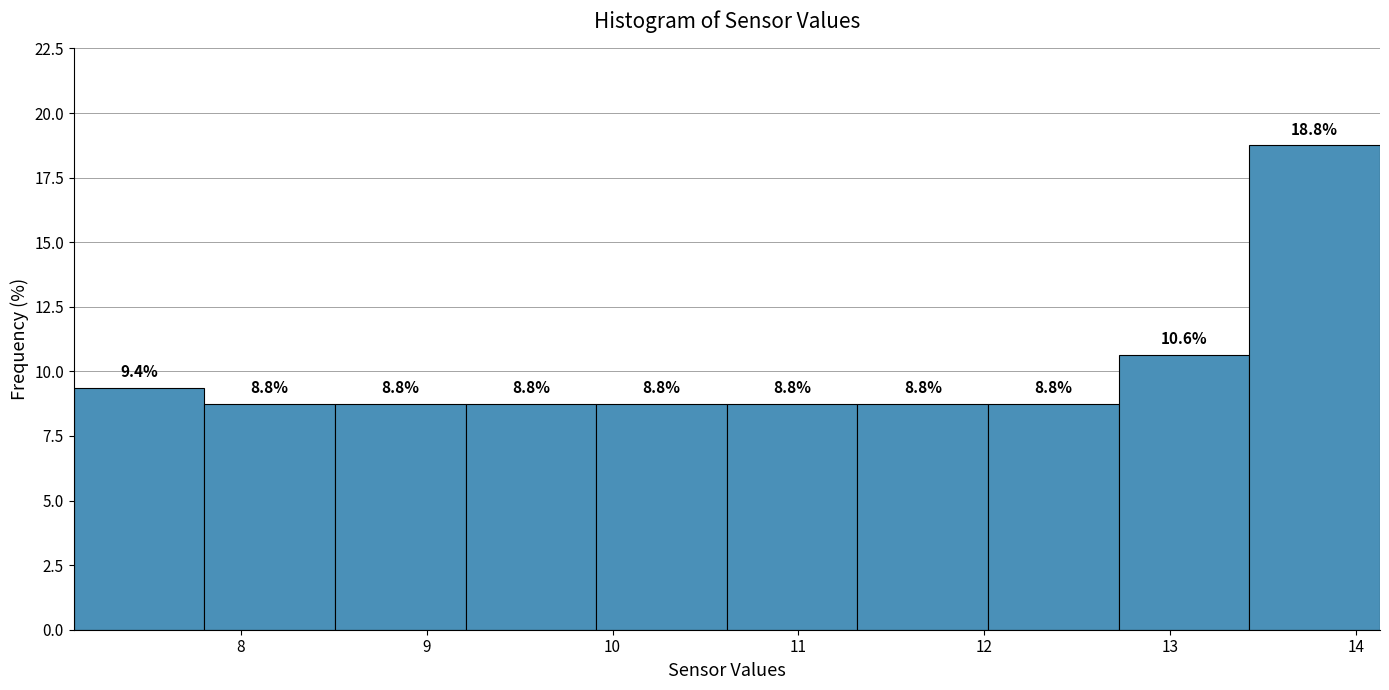

Reading left to right, transcribe this chart: for each bar, give the range it covers on the x-axis and its height. The bar edges are not printed on the chart, so give them approximately, as read against the axis.

7.1 to 7.8: 9.4
7.8 to 8.5: 8.8
8.5 to 9.2: 8.8
9.2 to 9.9: 8.8
9.9 to 10.6: 8.8
10.6 to 11.3: 8.8
11.3 to 12.0: 8.8
12.0 to 12.7: 8.8
12.7 to 13.4: 10.6
13.4 to 14.1: 18.8